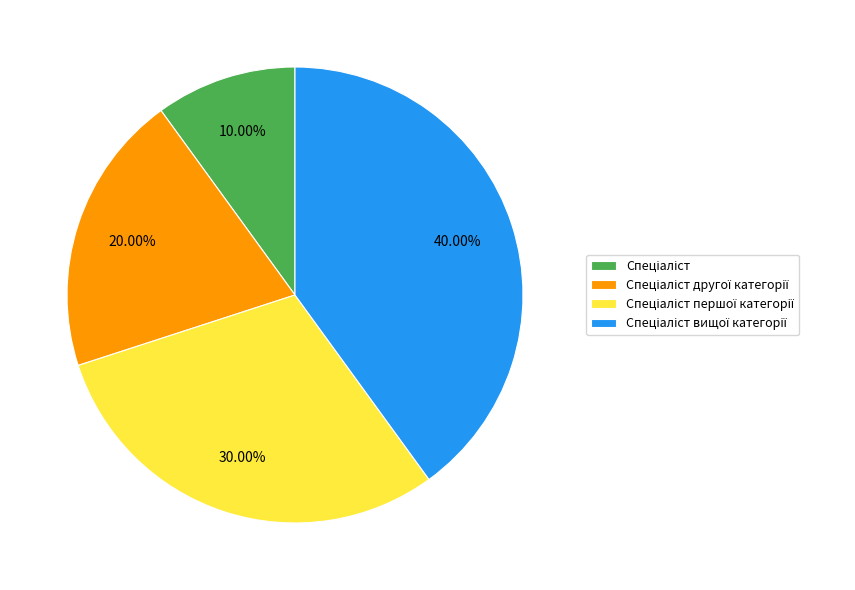

Is there a majority slice in this chart?

No